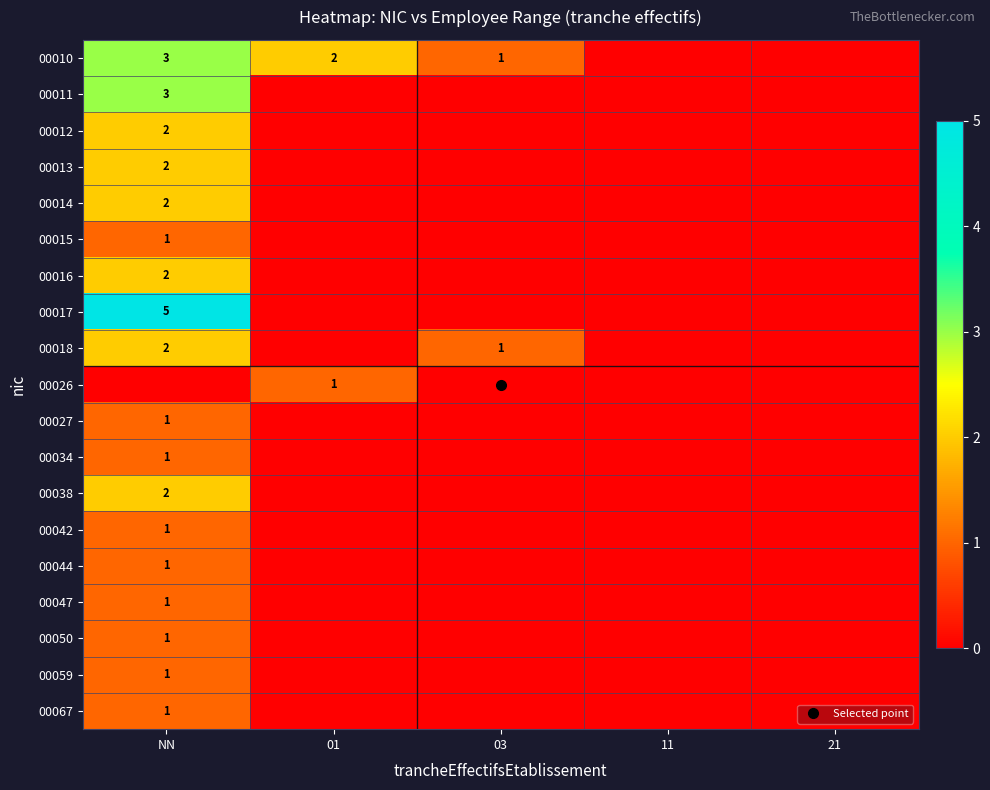

Is it true that 00050 equals 0 at 01?

False